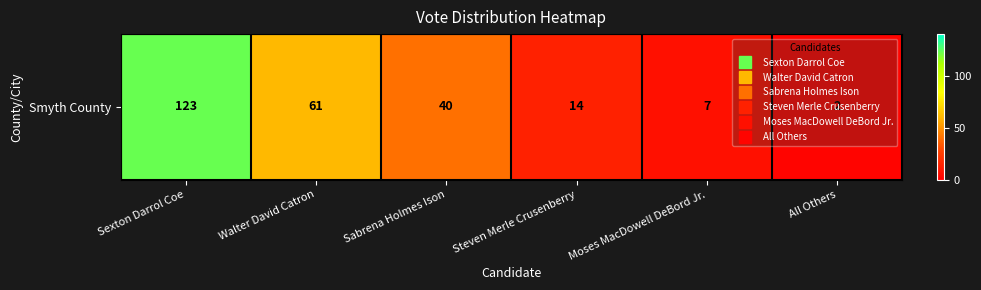

What is the difference between the maximum and minimum values?

121